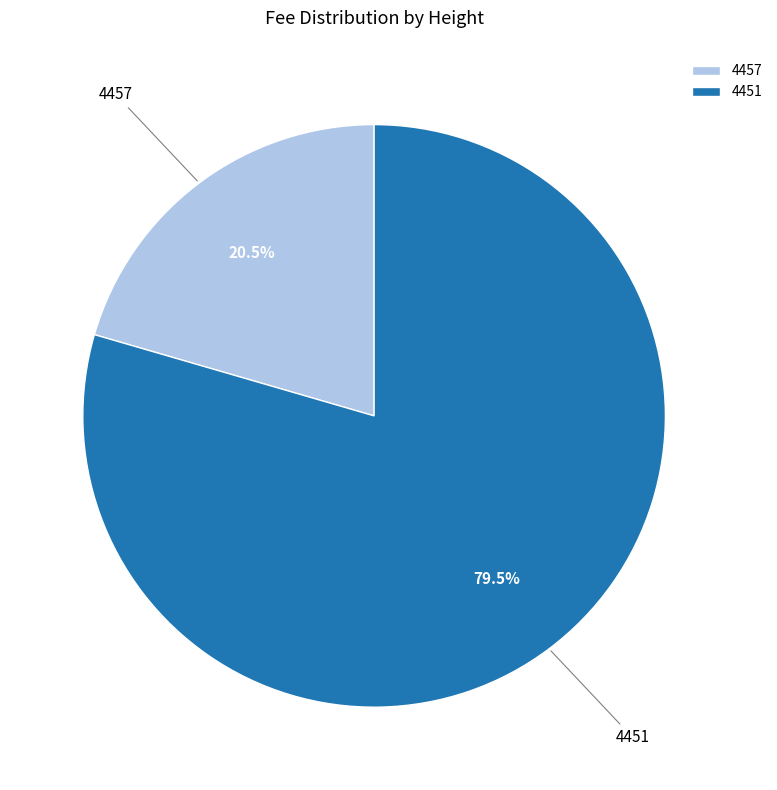

What portion of the pie excludes 4457?

79.5%